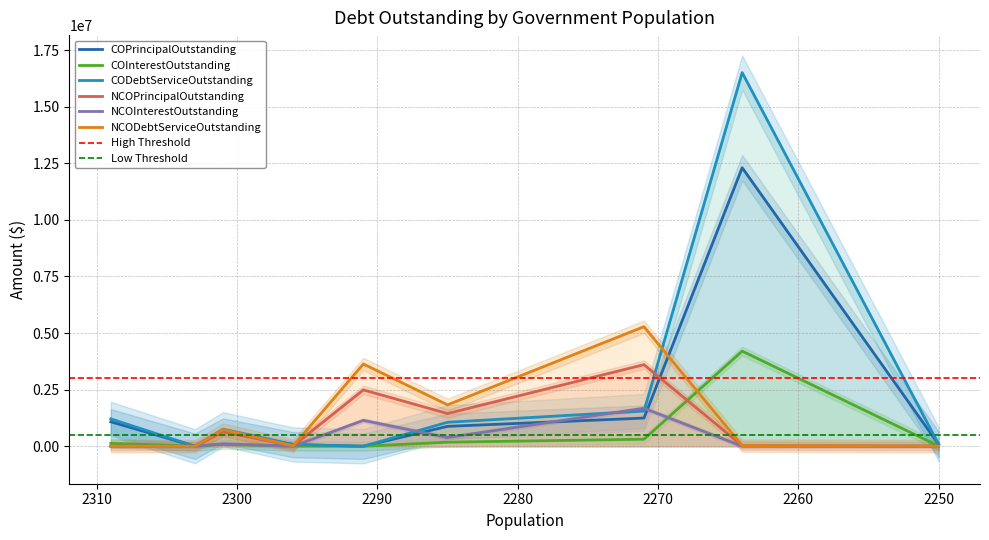

True or false: COPrincipalOutstanding has more than 2 interior local peaks.

False